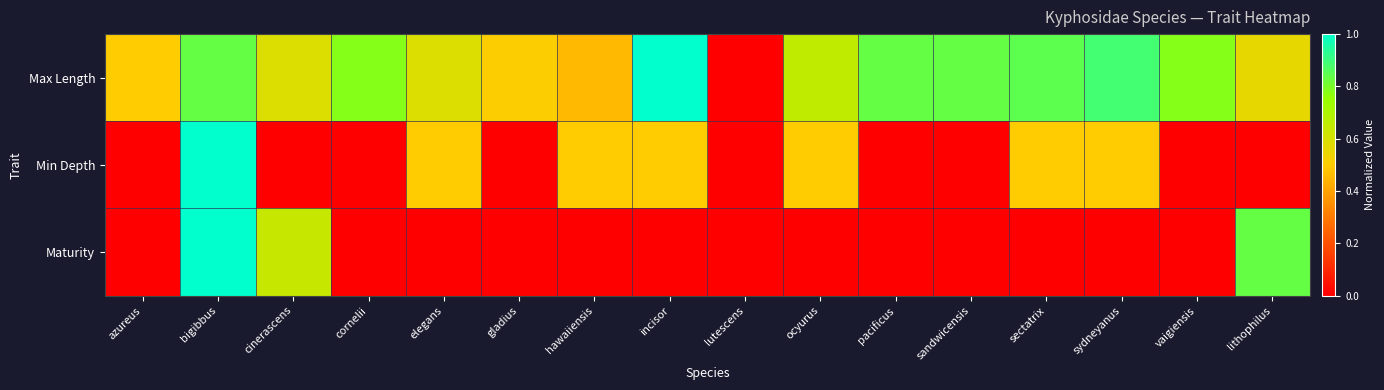

What is the total value across all series at sandwicensis?

0.8